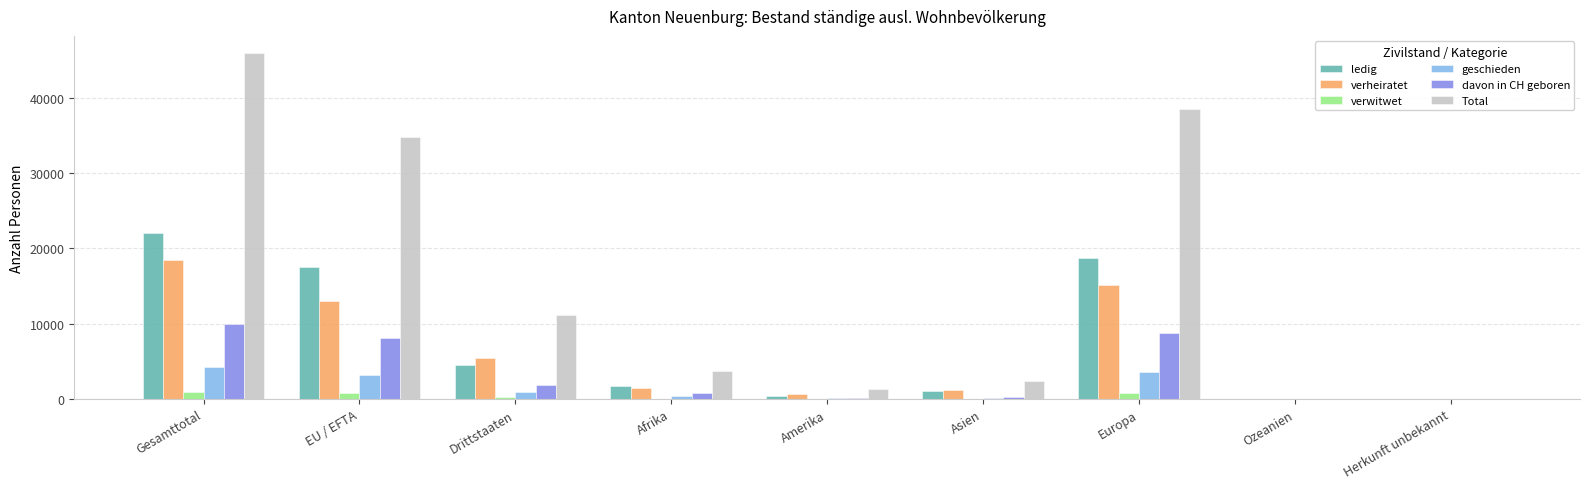

What is the sum of all verwitwet values?

2904